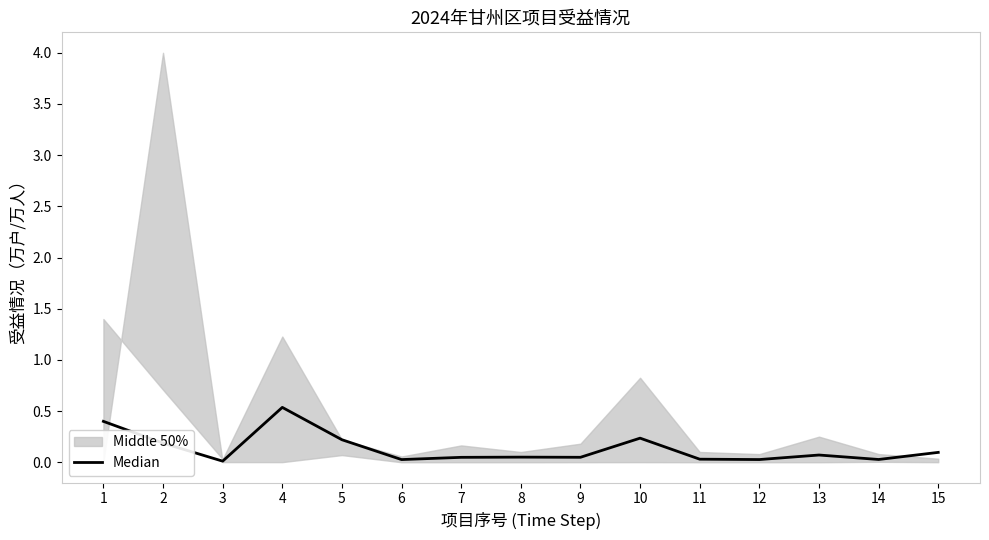

List the labels in order of value, smallest first.

3, 6, 12, 14, 11, 7, 9, 8, 13, 15, 2, 5, 10, 1, 4